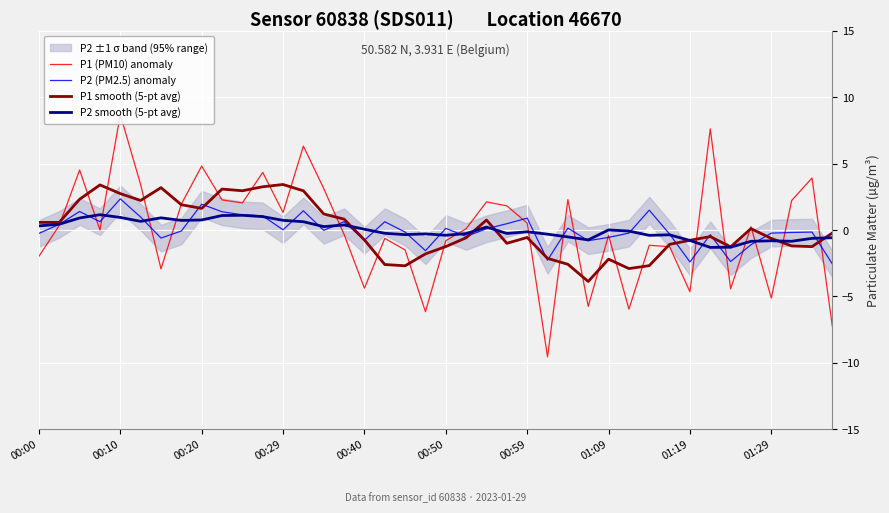

Is it true that P1 (PM10) anomaly equals 8.7 at 00:10?

True